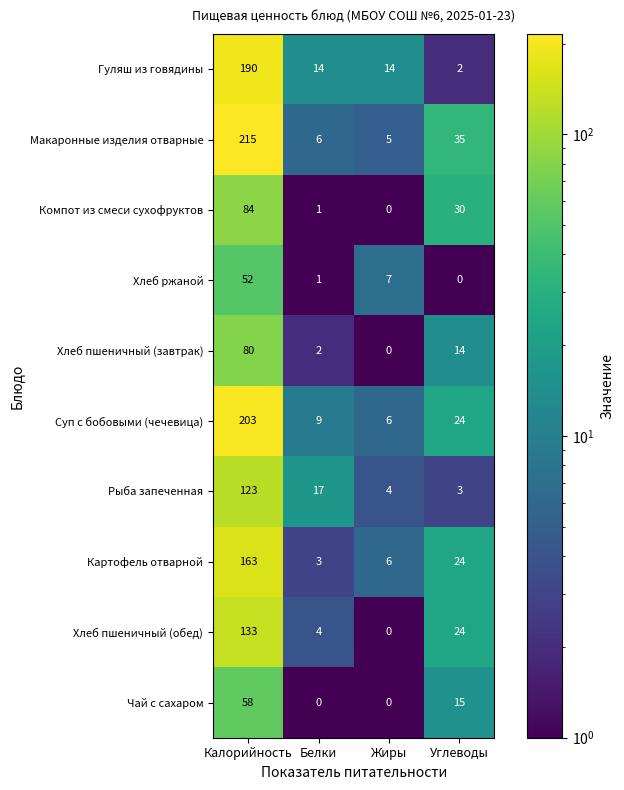

At how many categories does at least one series exceed 209?

1